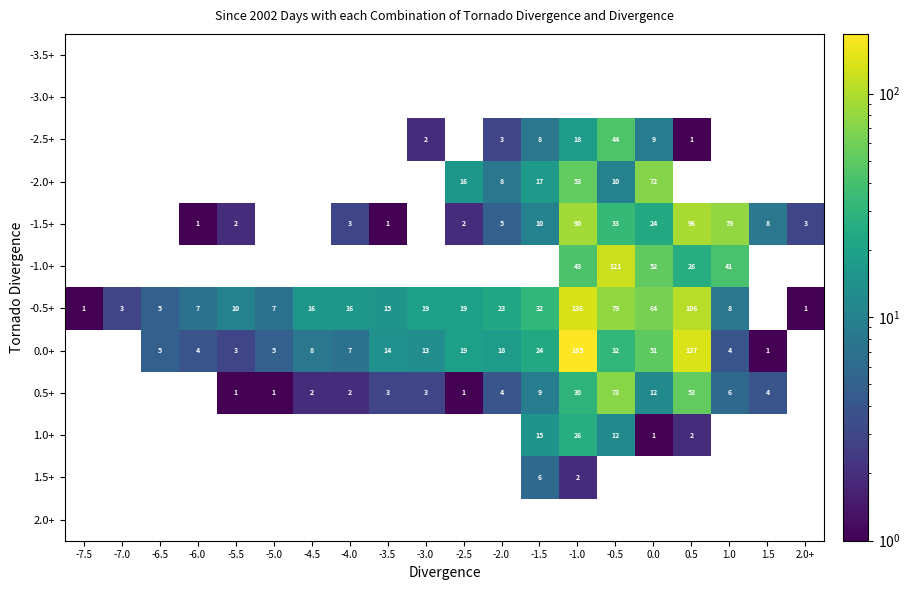

Is it true that -1.5+ equals 2 at -2.5?

True